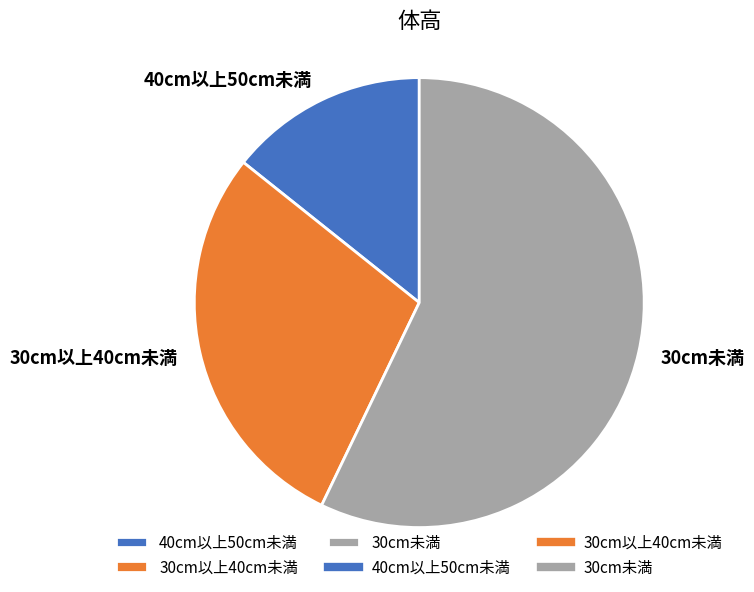

Rank the categories by value from highest to lowest.

30cm未満, 30cm以上40cm未満, 40cm以上50cm未満